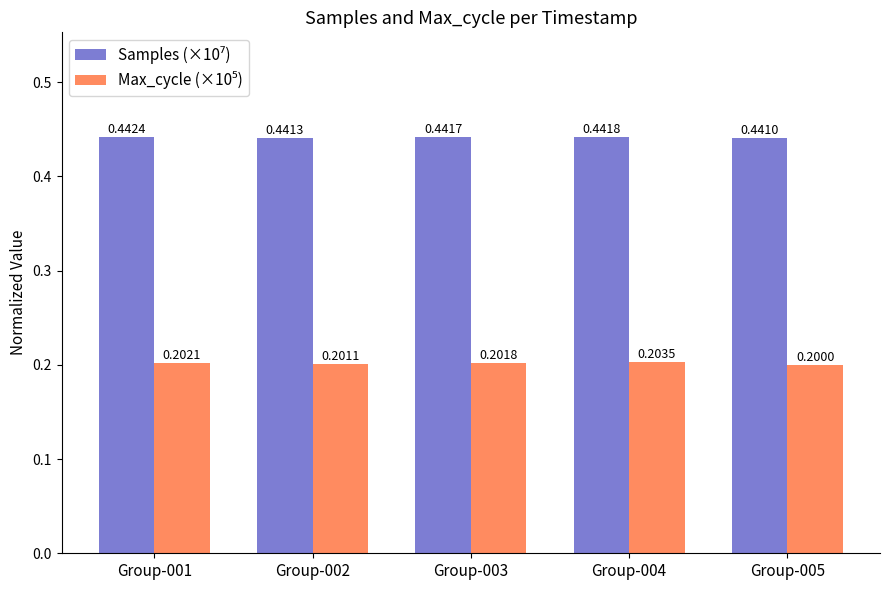

Count the number of categories in the chart.

5